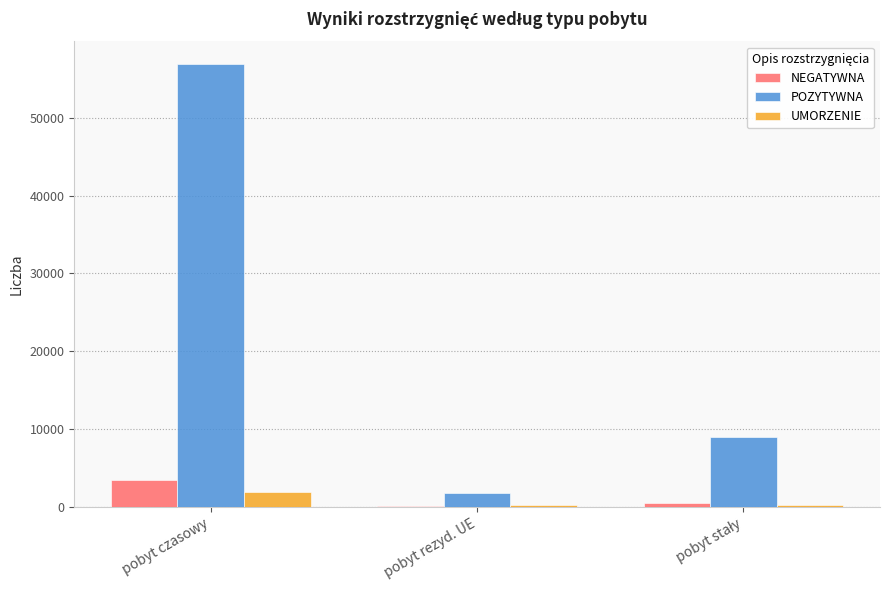

Which series has the largest total across all categories?

POZYTYWNA